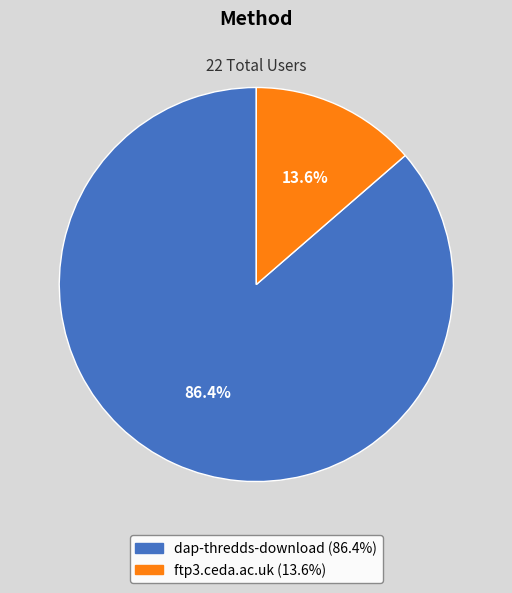

To the nearest percent, what is the difference between the ftp3.ceda.ac.uk and dap-thredds-download slice percentages?

73%